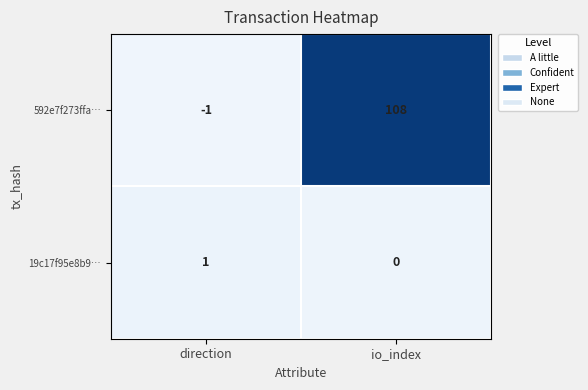

What is the sum of the 592e7f273ffa… values at direction and io_index?

107